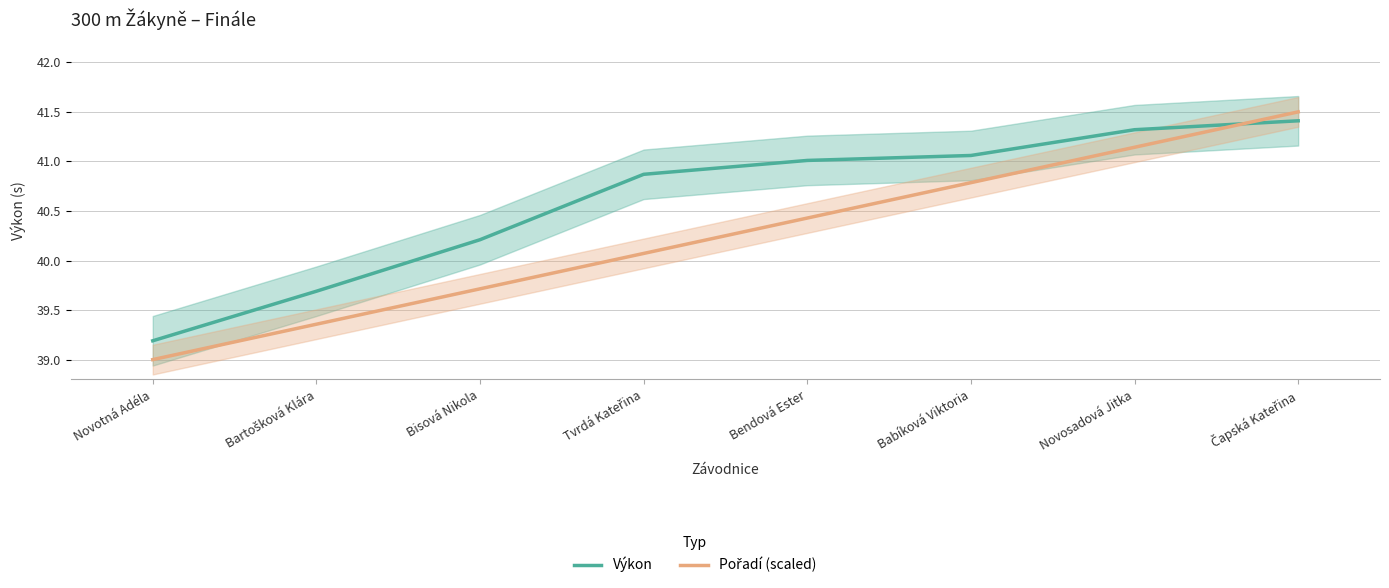

What is the greatest value displayed?

41.5